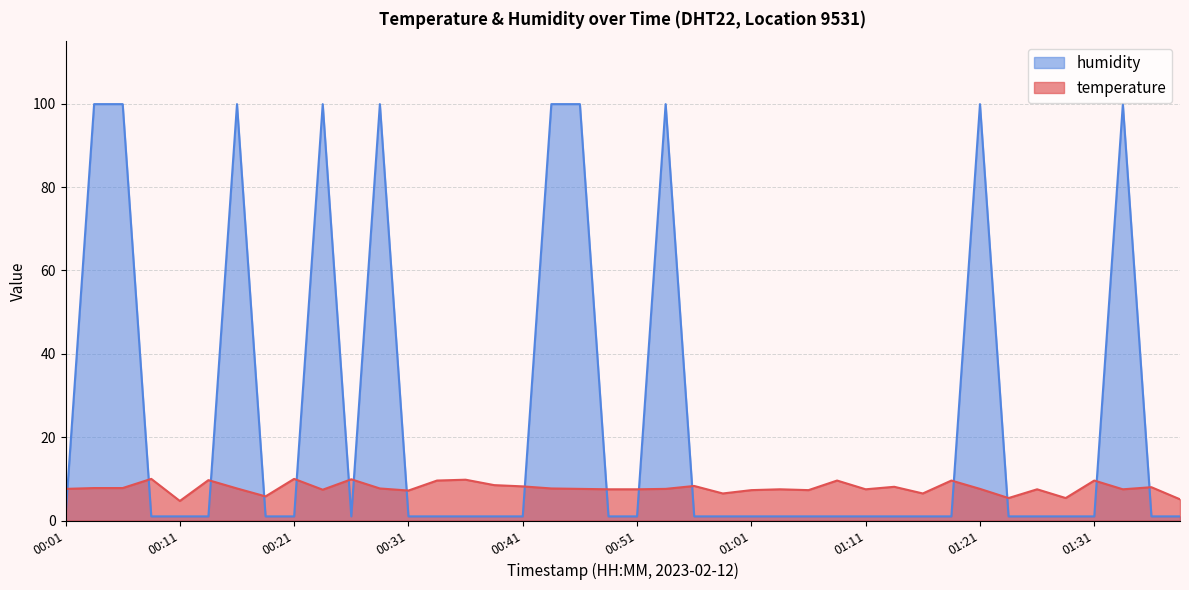

Which category has the highest value across all series?

00:03